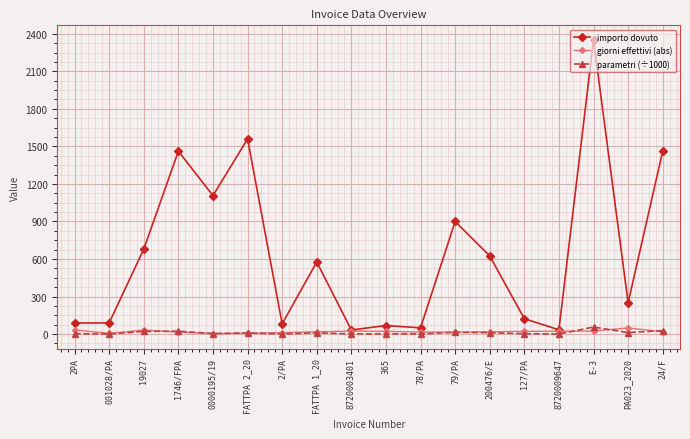

Where is the first local maximum for importo dovuto?

1746/FPA